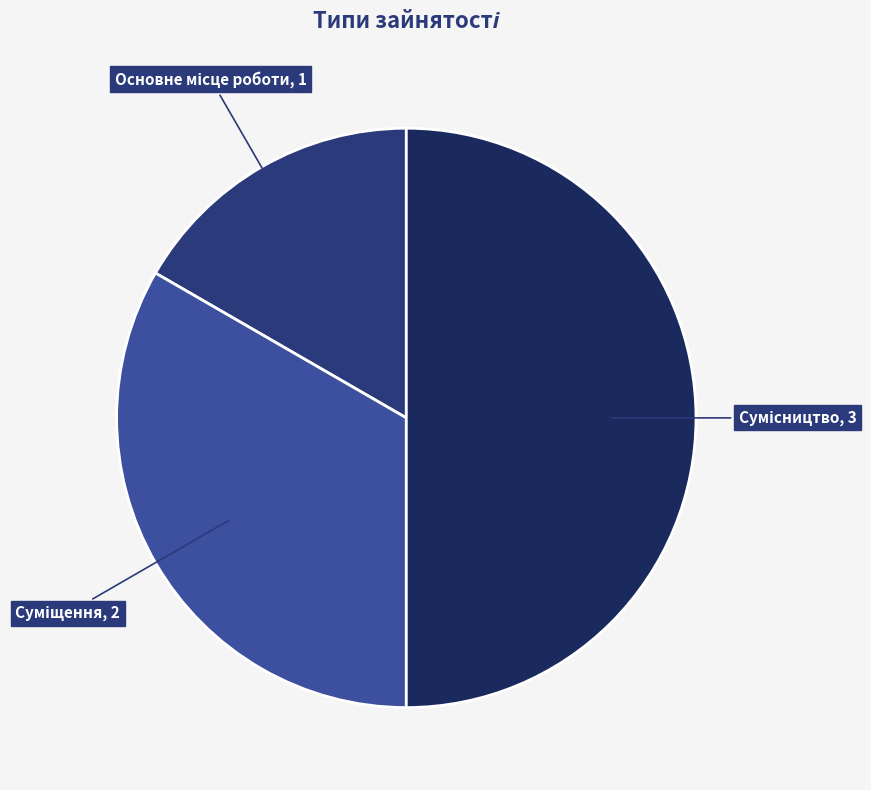

Count the number of slices in the pie.

3